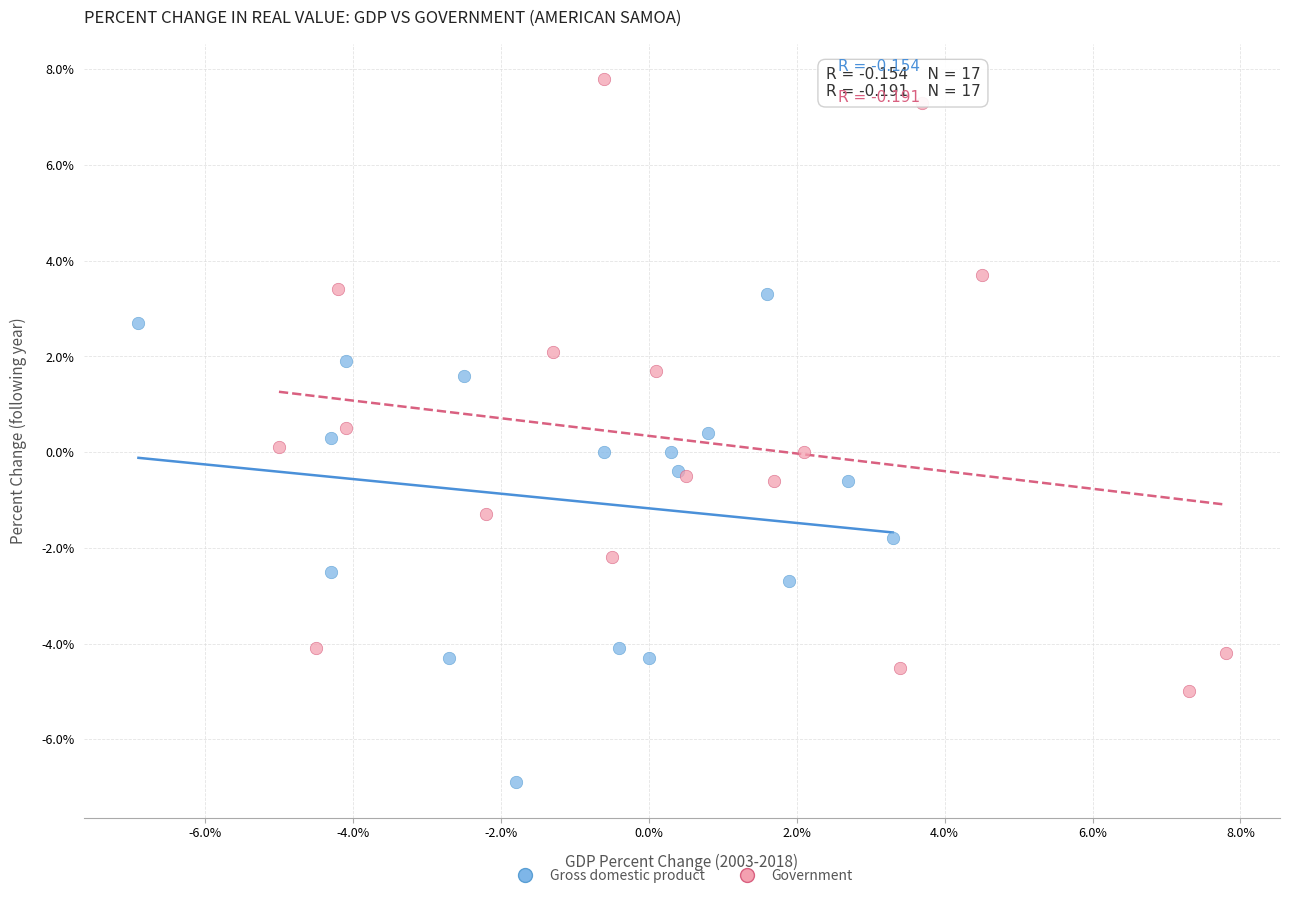

Which series reaches the minimum Y coordinate?

Gross domestic product